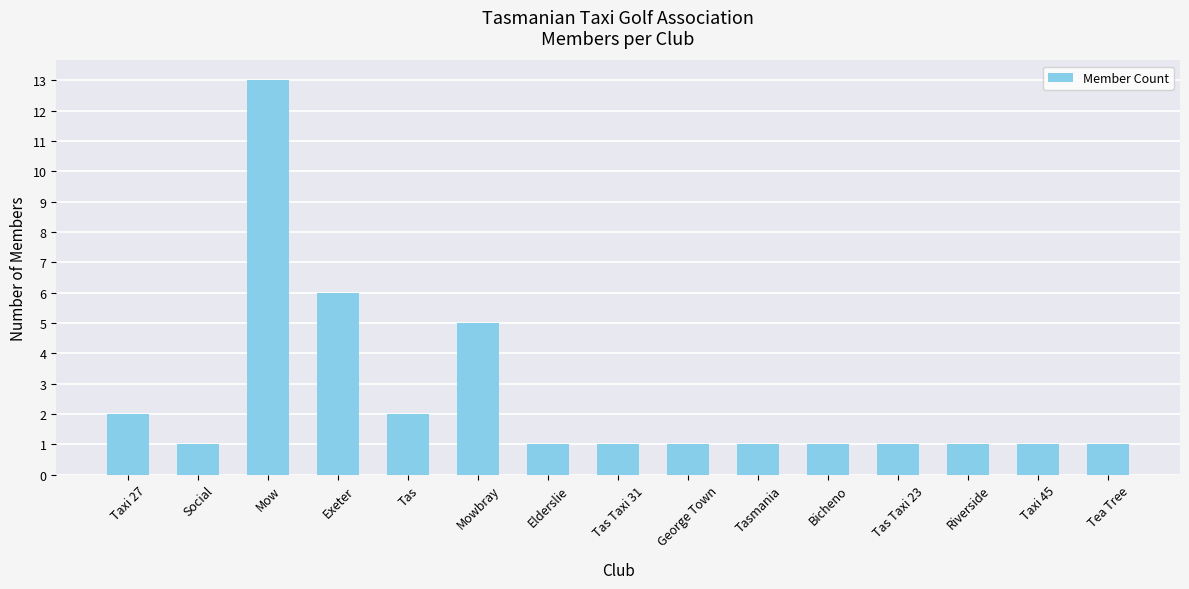

What is the maximum value shown in the chart?

13